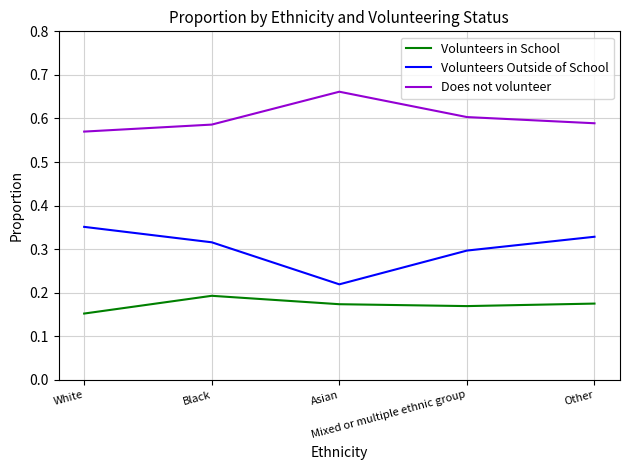

List the series in order of their overall mean, highest first.

Does not volunteer, Volunteers Outside of School, Volunteers in School